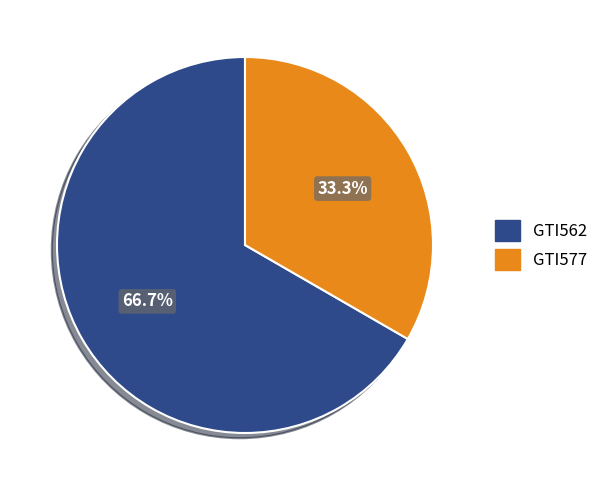

What percentage is the GTI562 slice, to the nearest percent?

67%